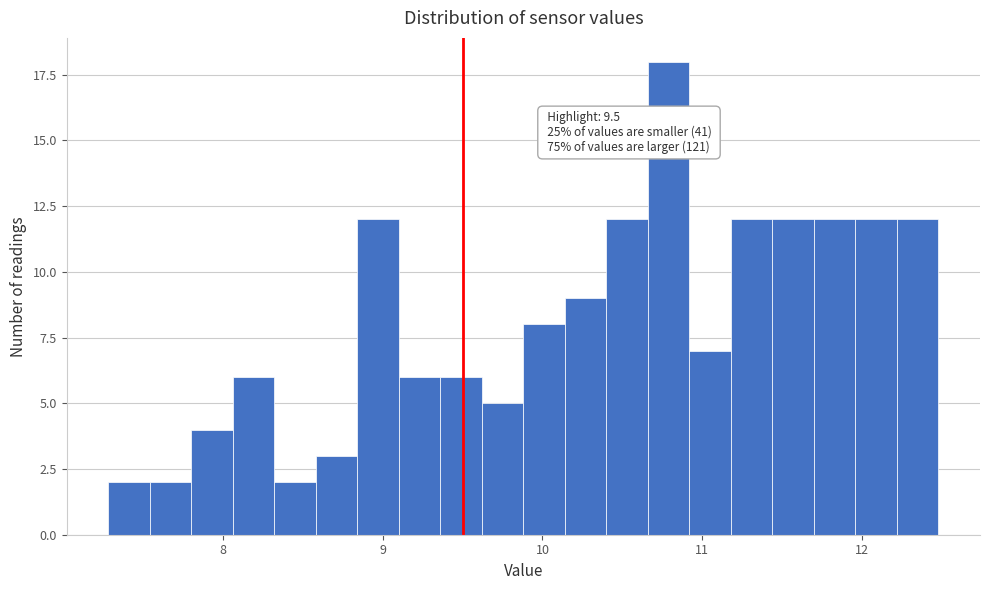

Read against the x-axis, roughly where is the centre of the tallest bar?

10.8